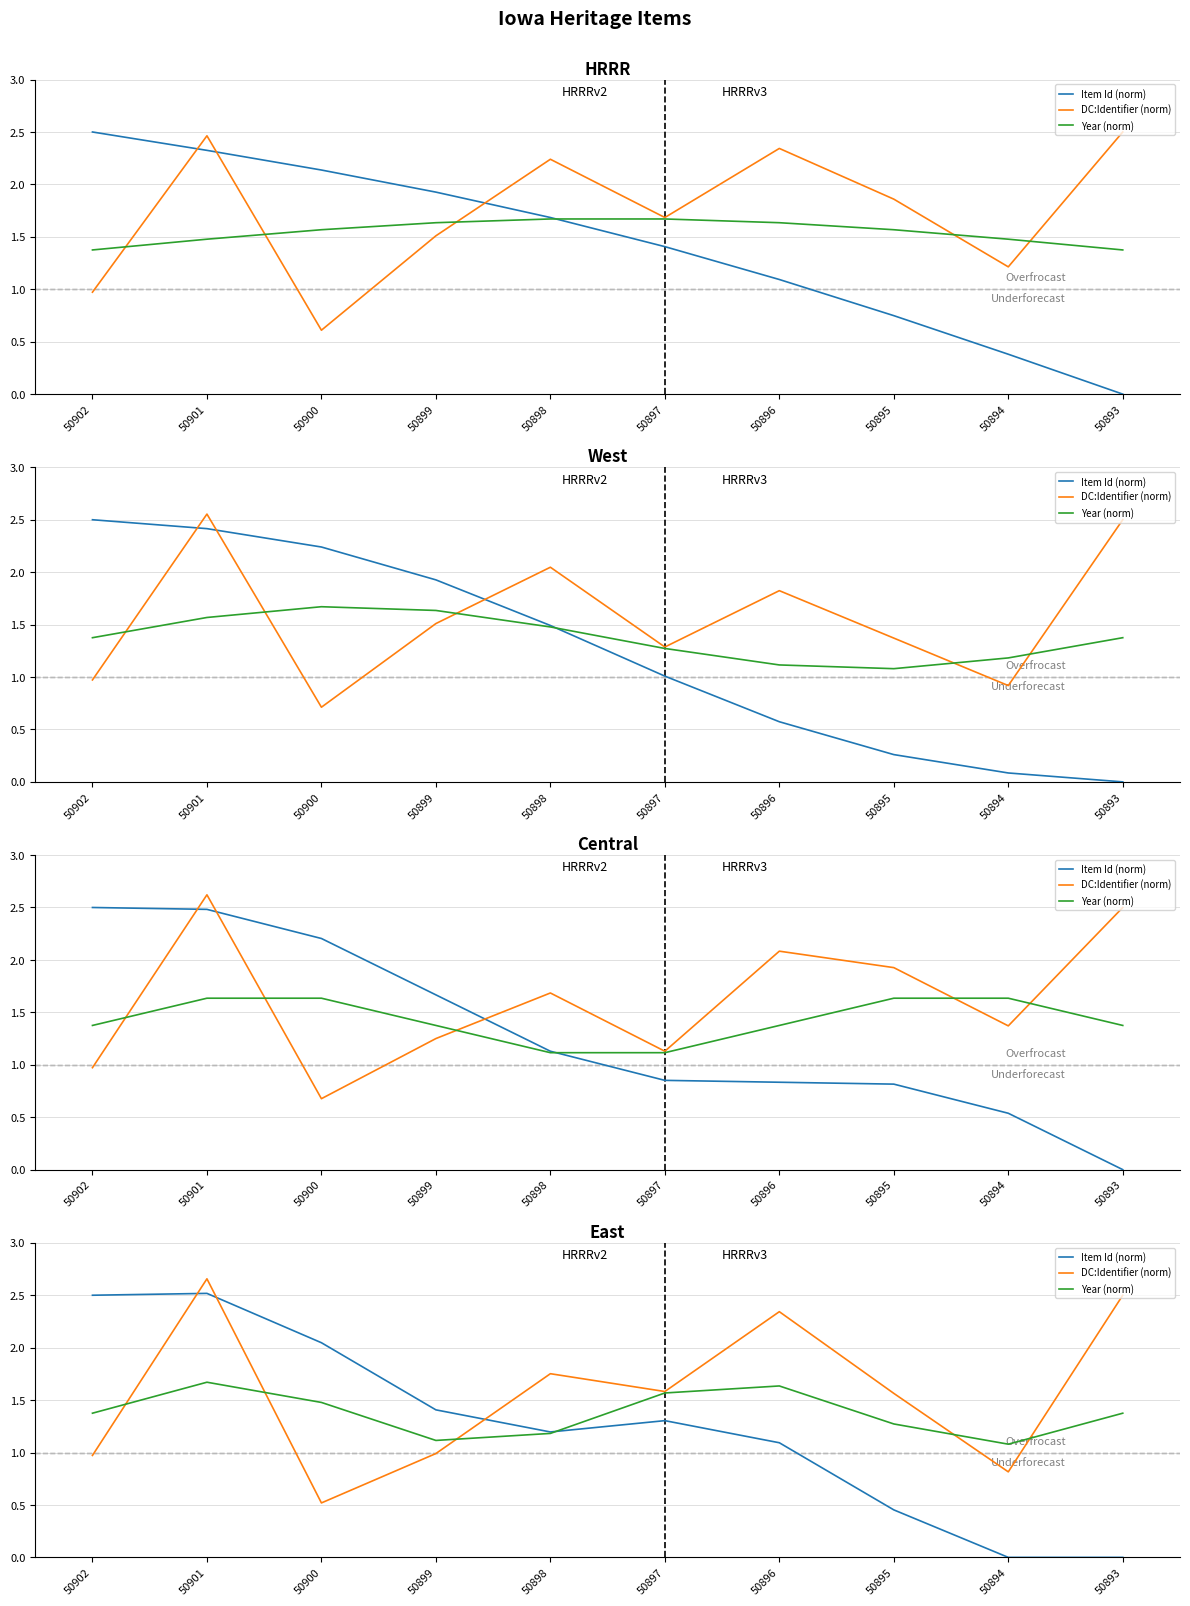

Which category has the lowest value in the DC:Identifier (norm) series?

50900